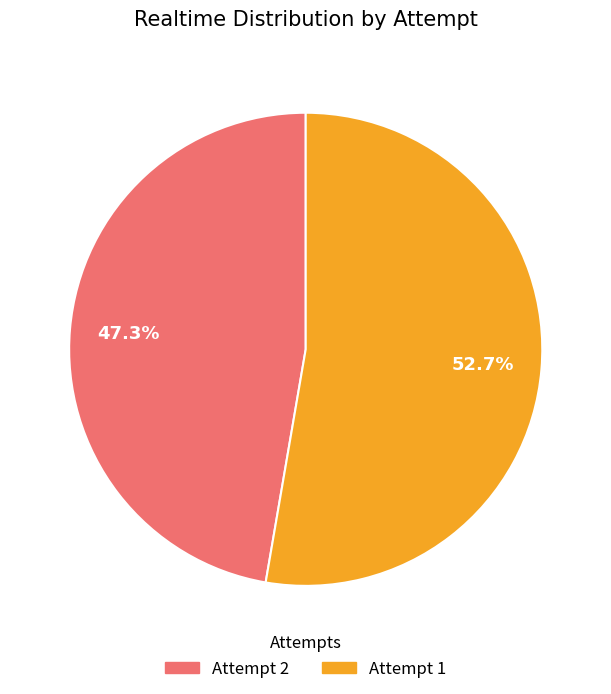

Between Attempt 2 and Attempt 1, which is larger?

Attempt 1